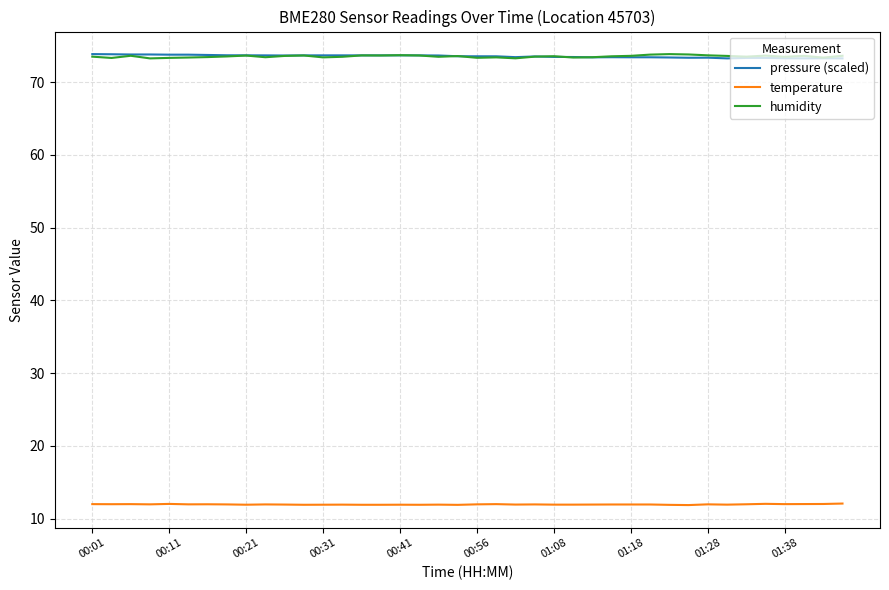

True or false: temperature and humidity cross at least once.

False